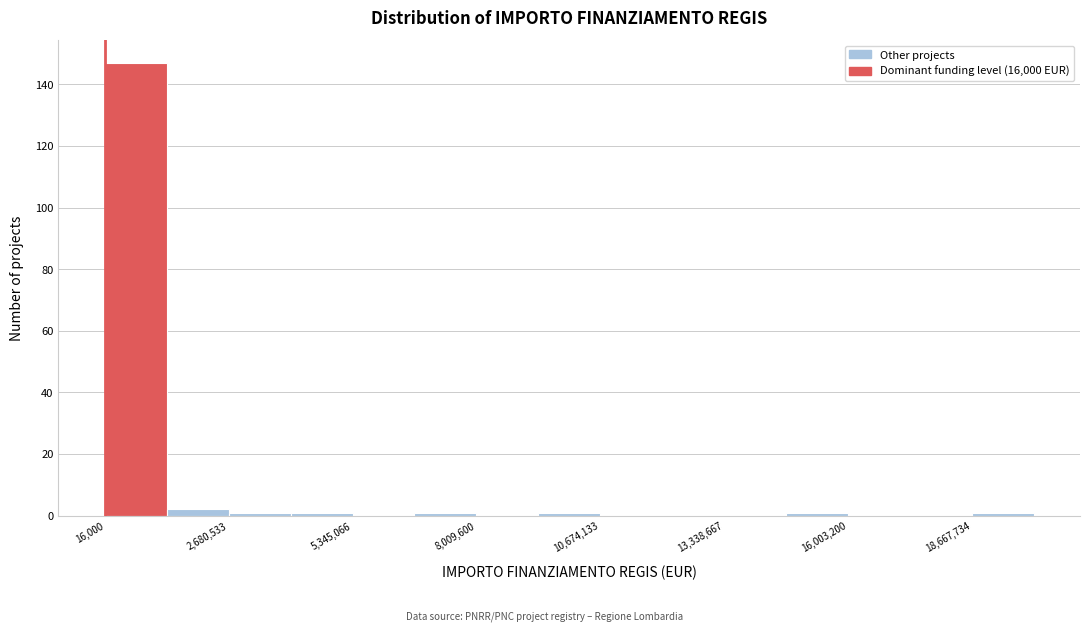

Around what value on the x-axis is the tallest bar? Give the approximate position of its centre, as read against the axis.

500000